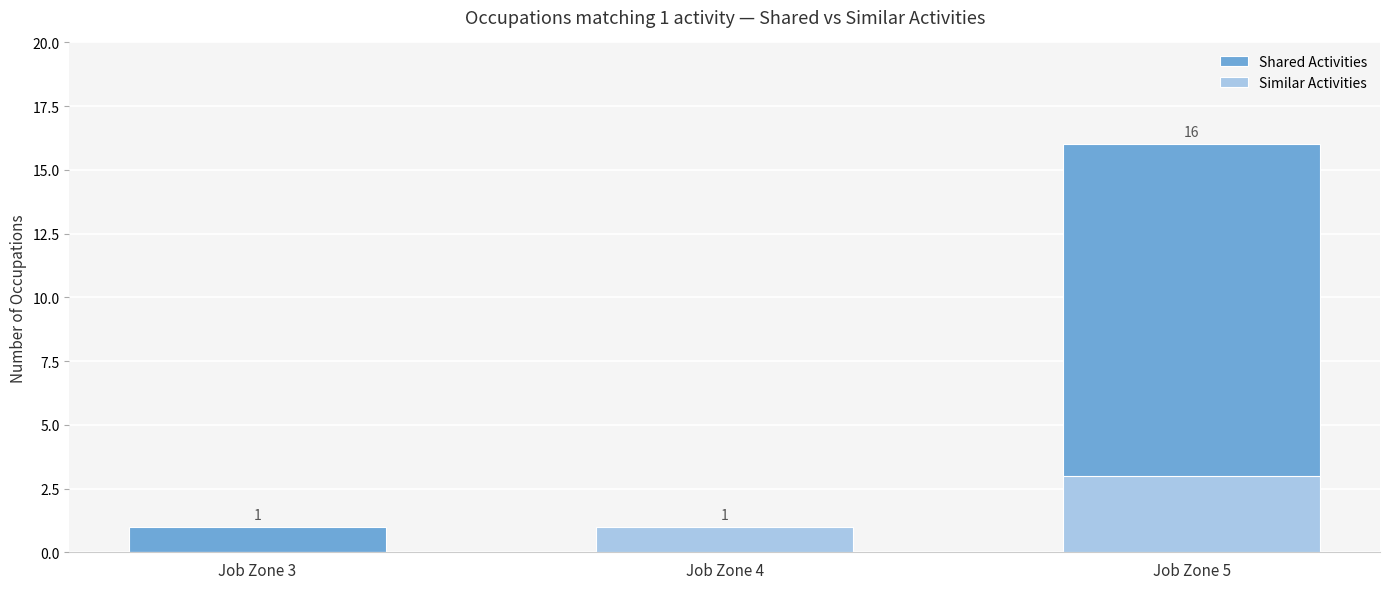

Where is Similar Activities nearest to the value 1?

Job Zone 4